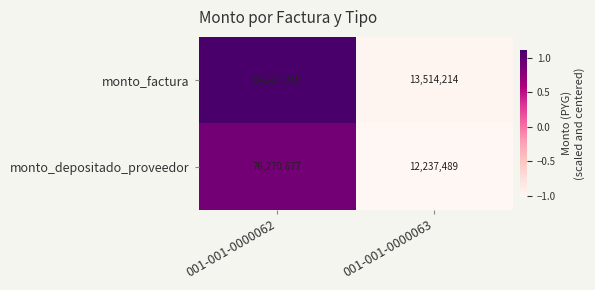

Reading left to right, what are all the values shown in this chart?

monto_factura: 001-001-0000062=84227919	001-001-0000063=13514214
monto_depositado_proveedor: 001-001-0000062=76270677	001-001-0000063=12237489